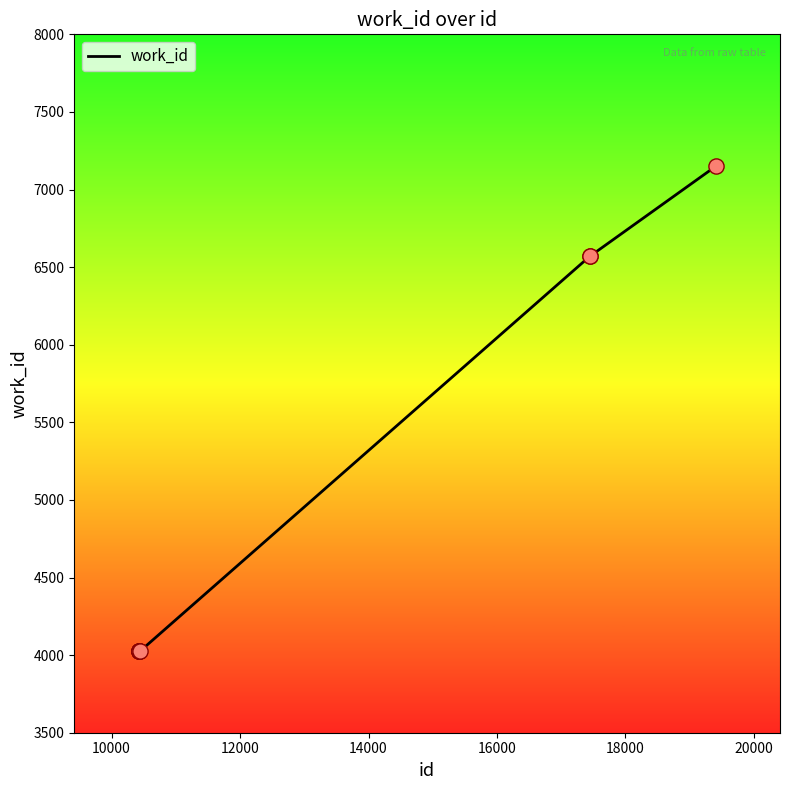

What is the minimum value shown in the chart?

4024